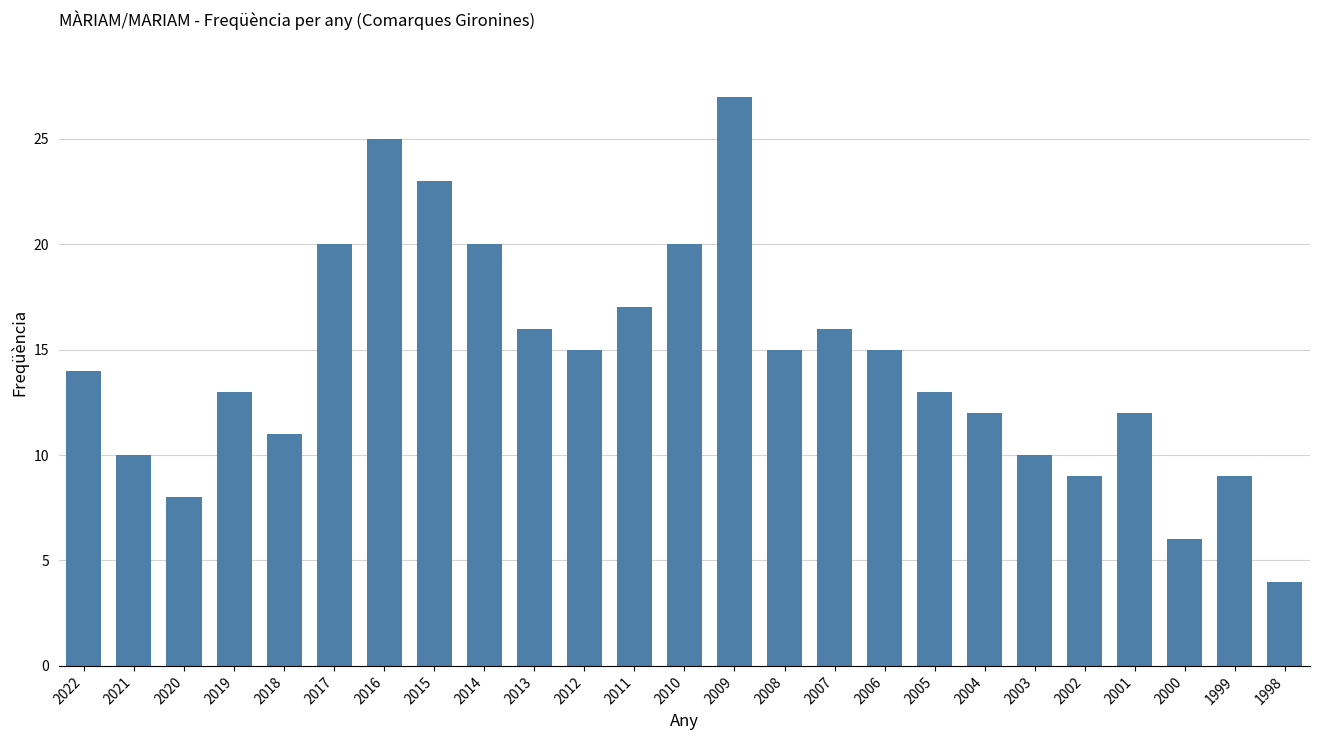

What value does the data have at 2010?

20